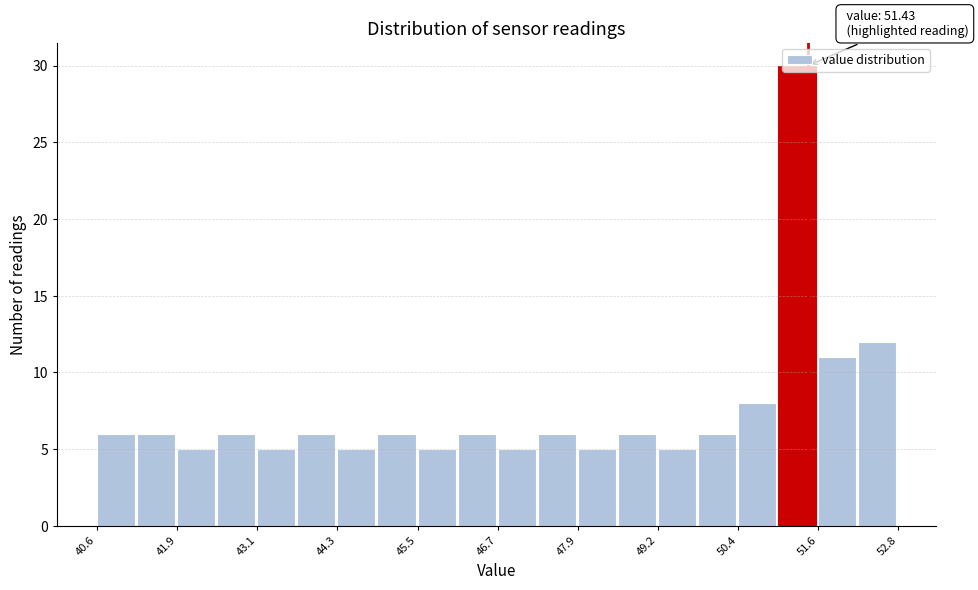

Read against the x-axis, roughly where is the centre of the tallest bar?

51.2